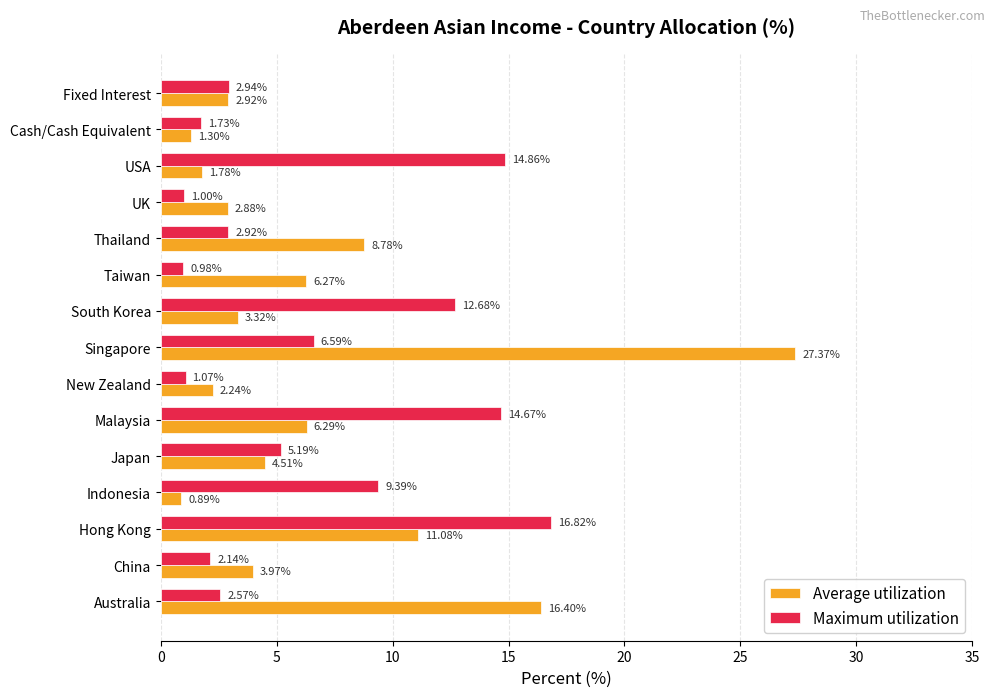

What is the difference between the maximum and minimum values in the Maximum utilization series?

15.8